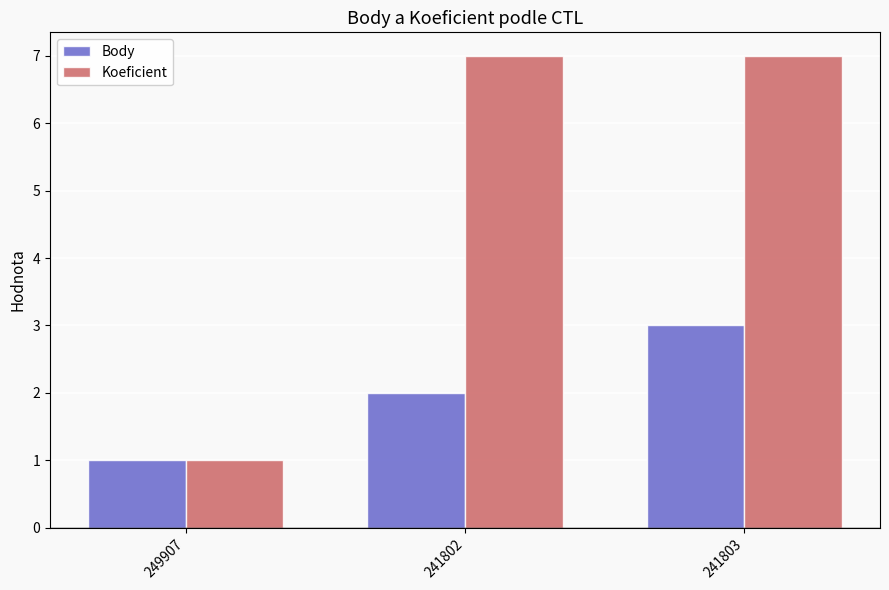

List the series in order of their overall mean, lowest first.

Body, Koeficient